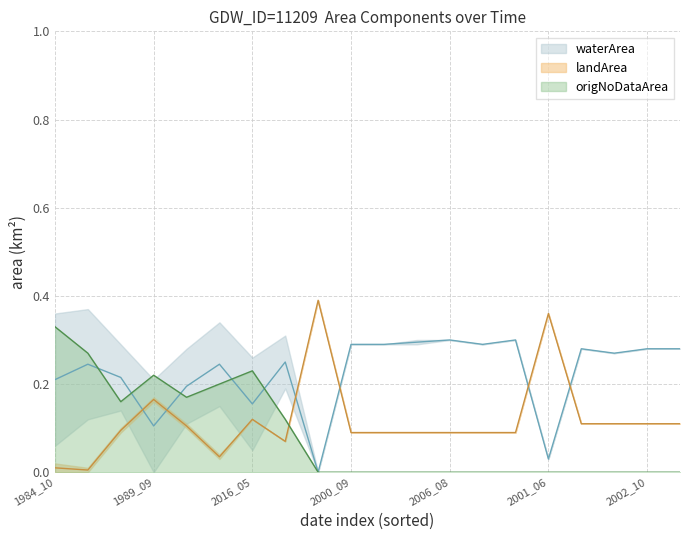

After their last crossing, which series has the higher values: origWaterArea or origlandArea?

origWaterArea